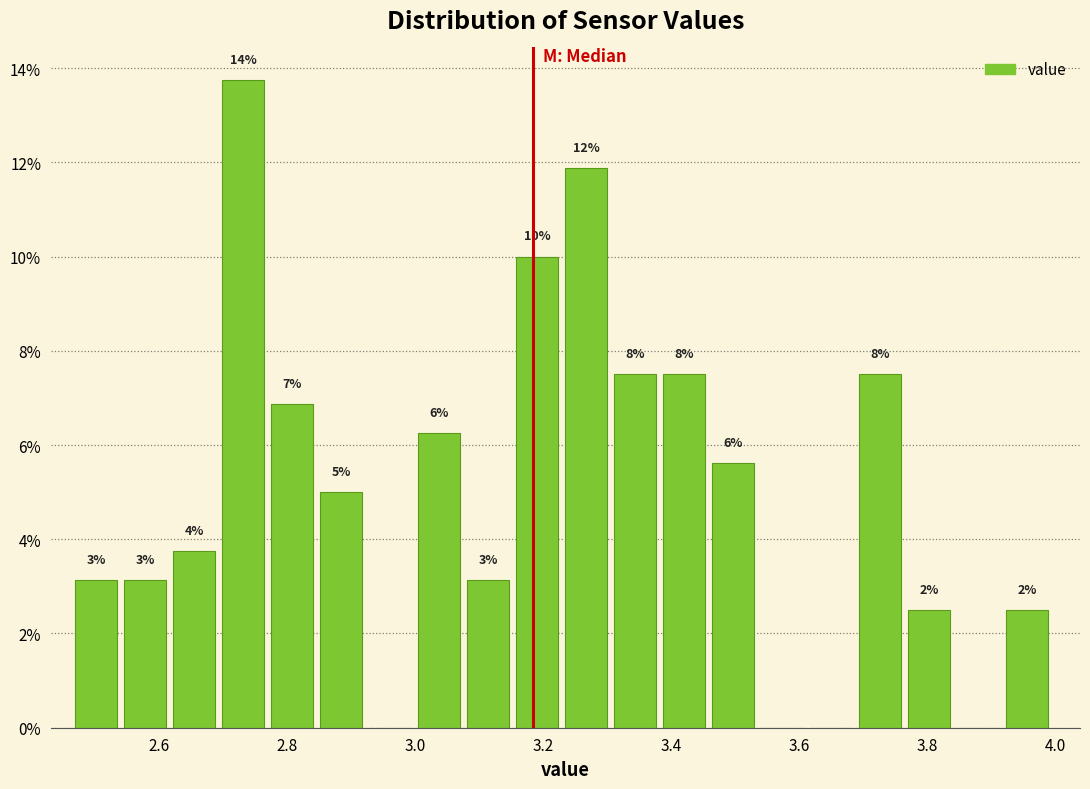

Around what value on the x-axis is the tallest bar? Give the approximate position of its centre, as read against the axis.

2.74